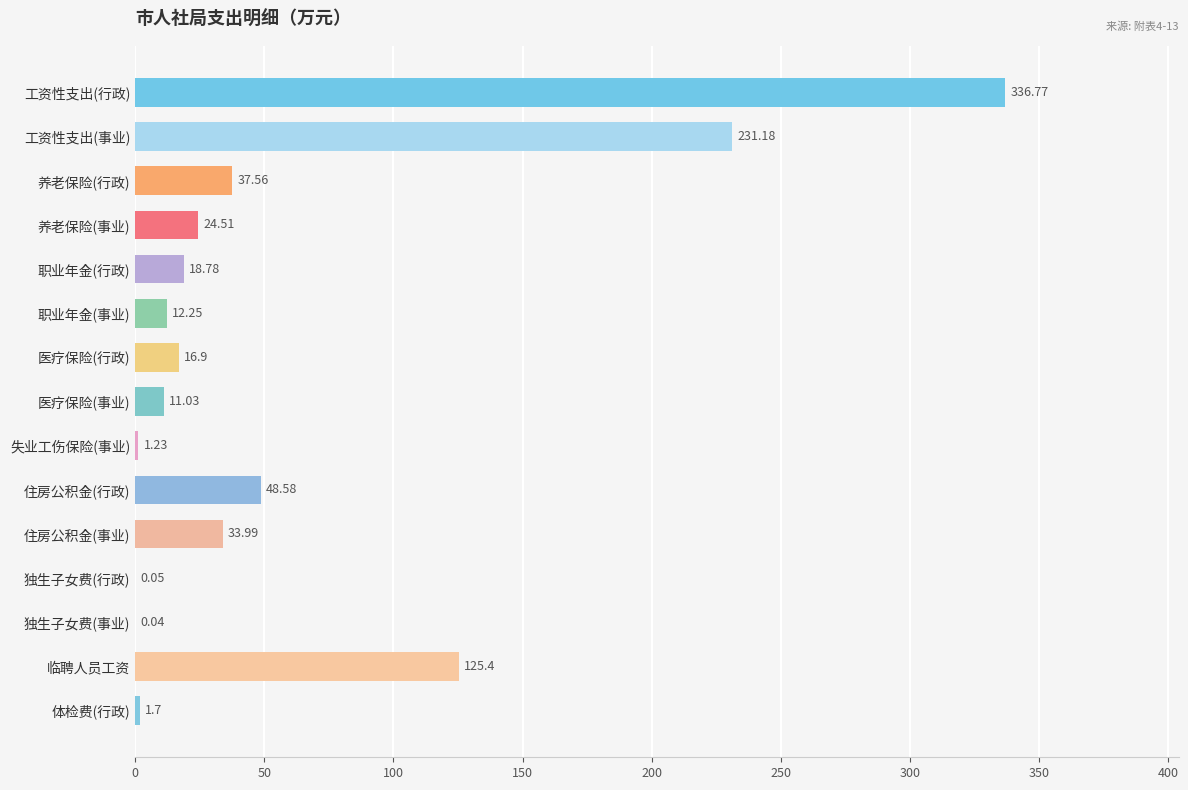

What is the sum of the values at 临聘人员工资 and 体检费(行政)?

127.1